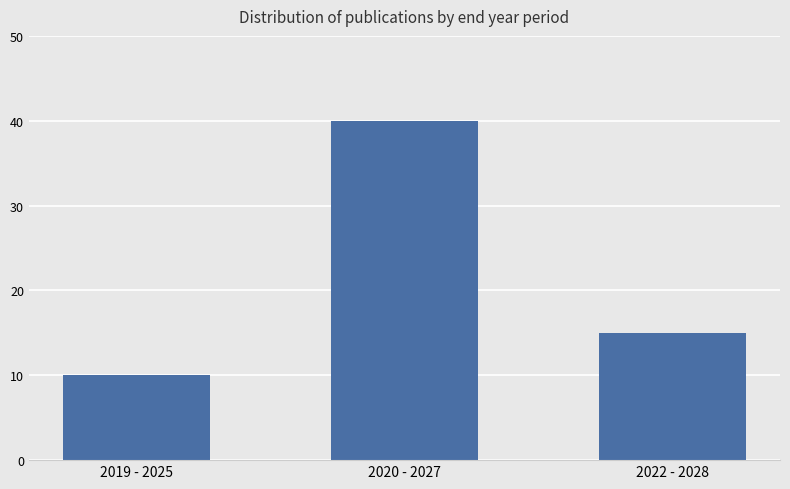

What is the change in value from 2020 - 2027 to 2022 - 2028?

-25